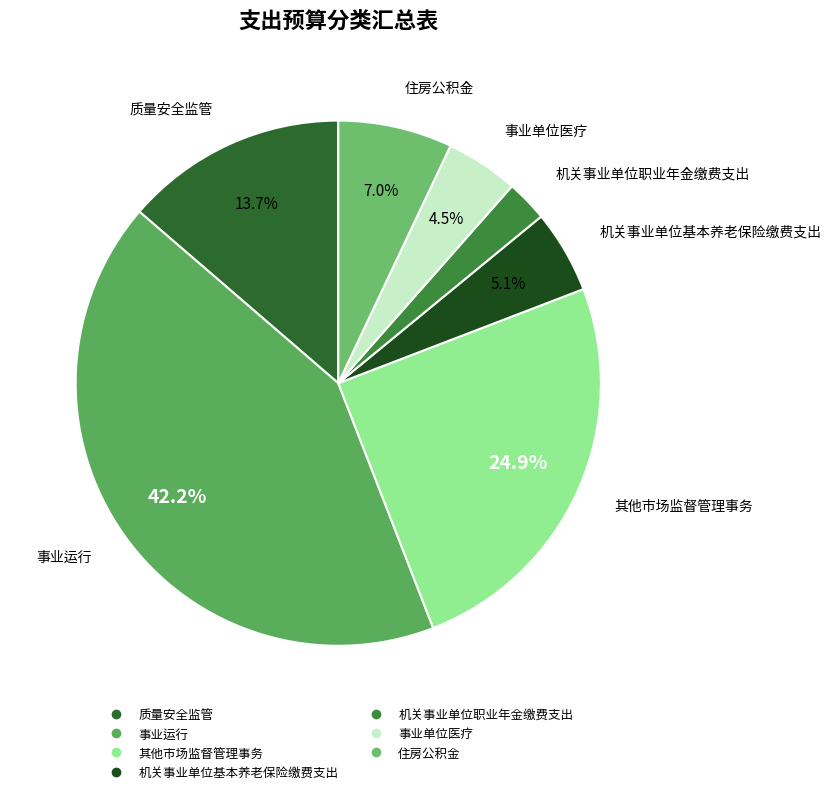

Which category has the smallest portion of the pie?

机关事业单位职业年金缴费支出